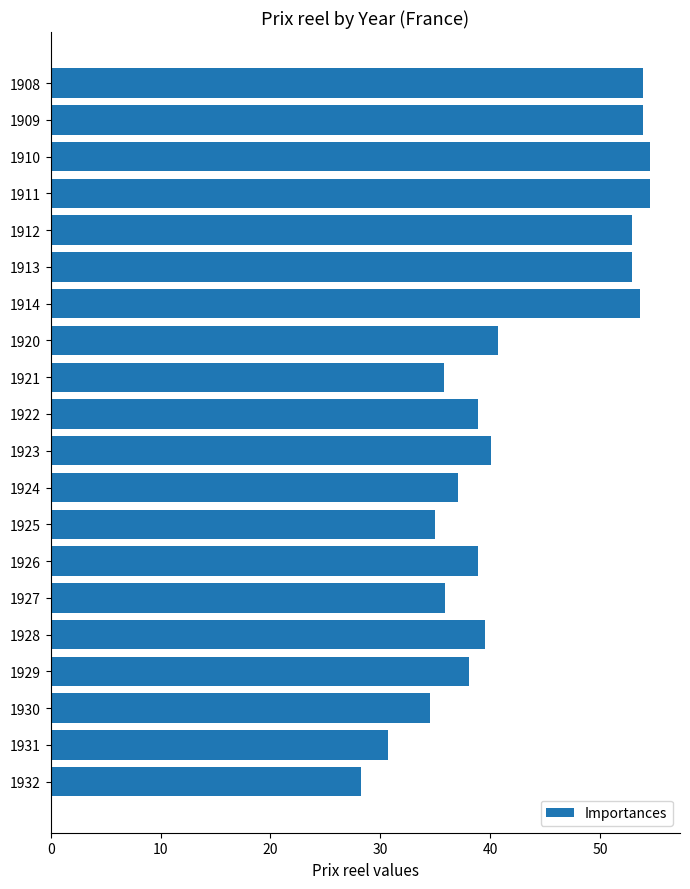

What is the value of the 5th bar from the top?

52.9